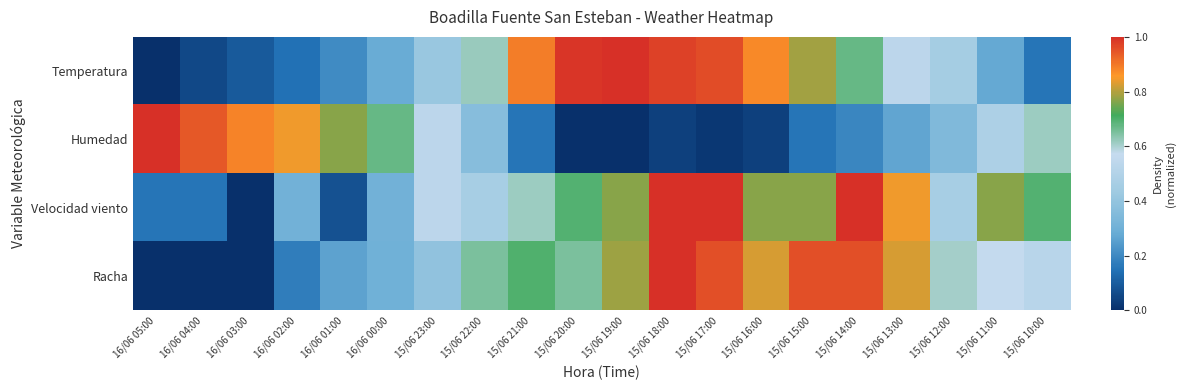

Between 15/06 14:00 and 16/06 01:00, which is larger?

15/06 14:00